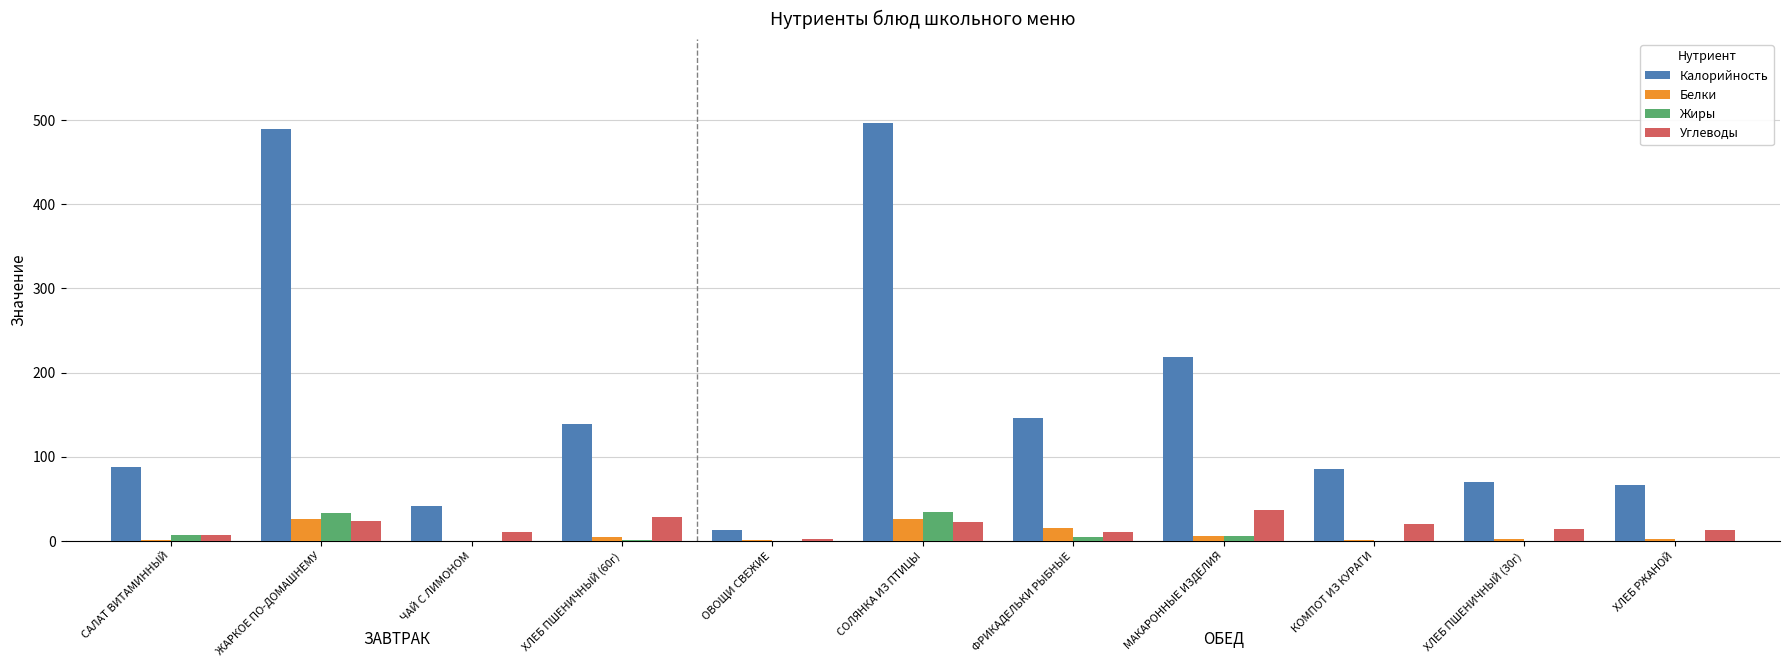

What is the difference between the Калорийность values at ХЛЕБ ПШЕНИЧНЫЙ (30г) and ХЛЕБ ПШЕНИЧНЫЙ (60г)?

69.3